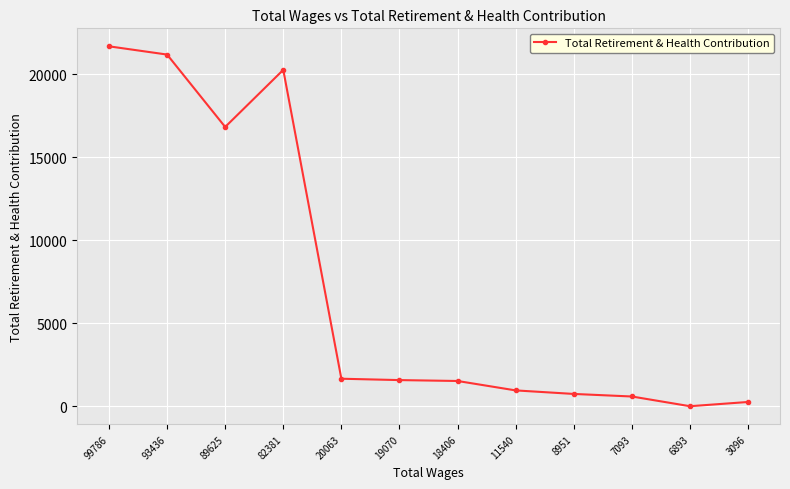

How many values are above zero?

11